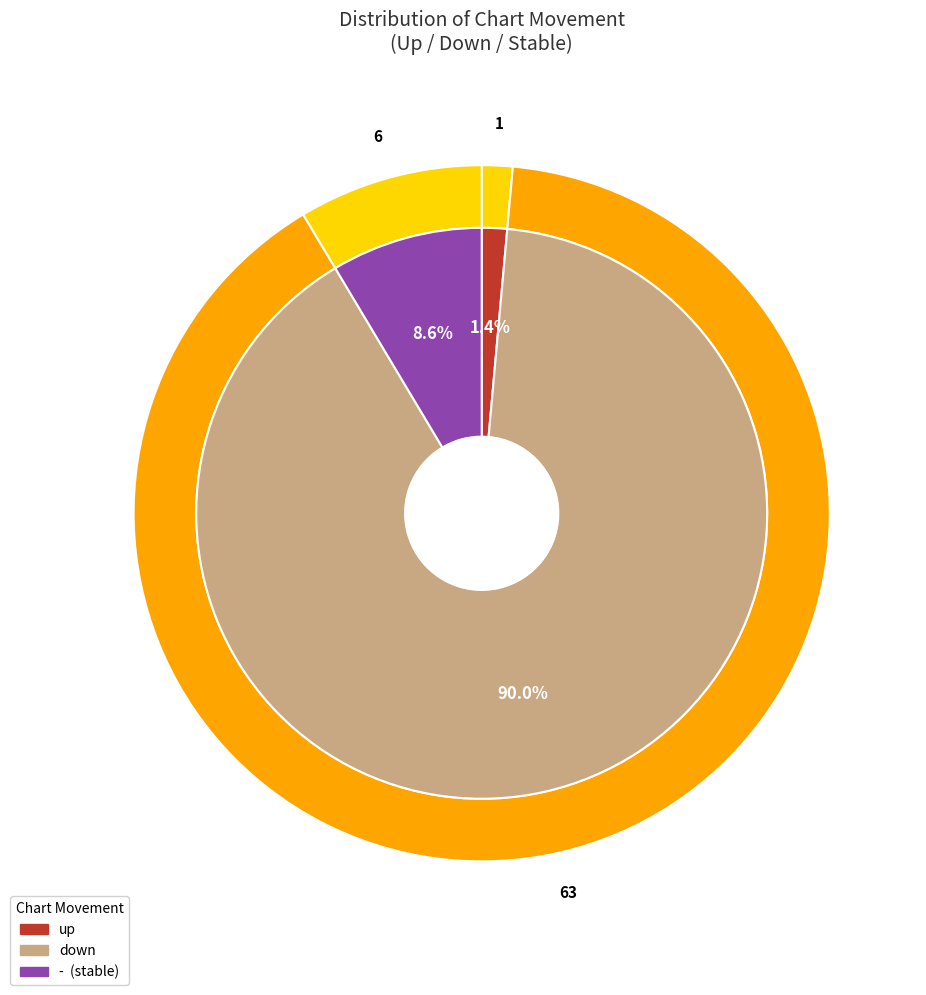

What is the total percentage of - and up?

10.0%